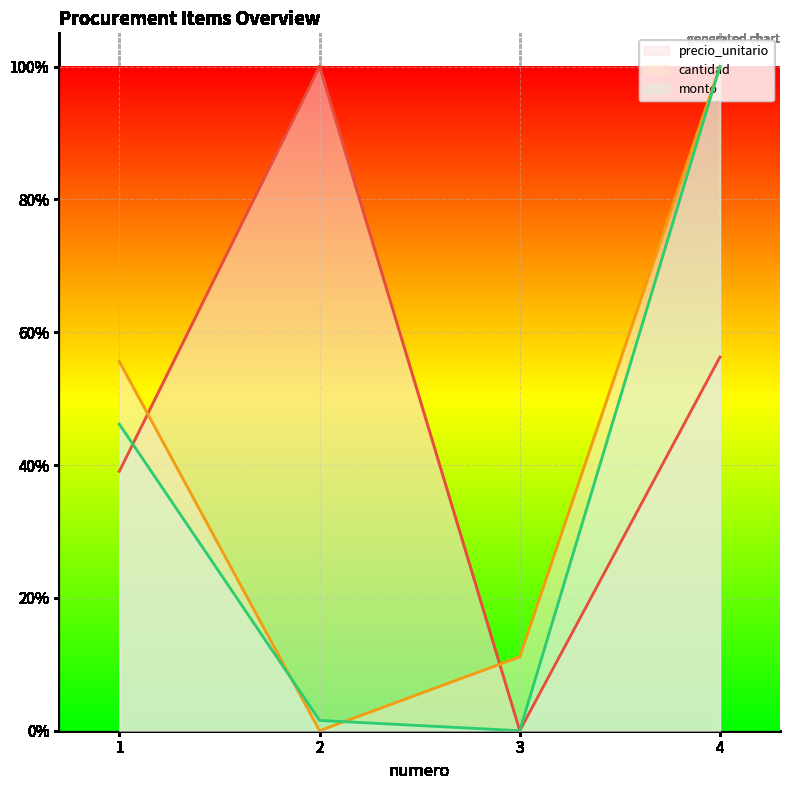

At 4, list the series in order from largest to smallest.

cantidad, monto, precio_unitario